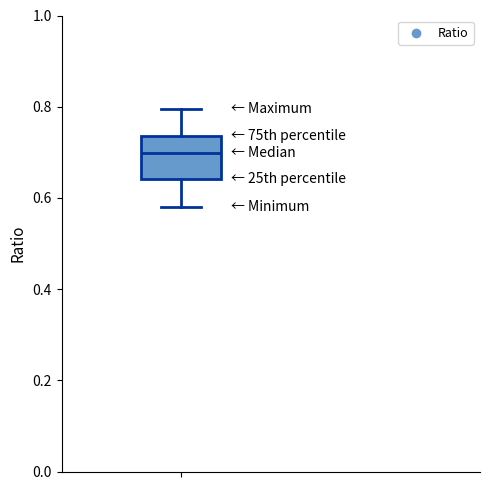

Where does the median line of the box sit on the y-axis? The values are not printed on the chart, so give them approximately, as read against the axis.

0.70